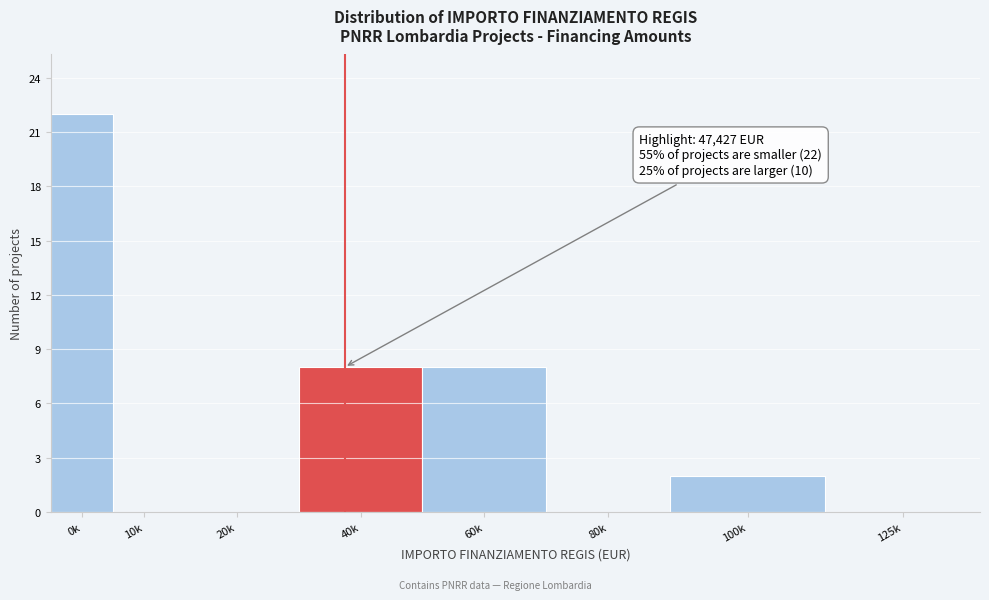

Reading left to right, what are all the values shown in this chart?

0k=22	10k=0	20k=0	40k=8	60k=8	80k=0	100k=2	125k=0